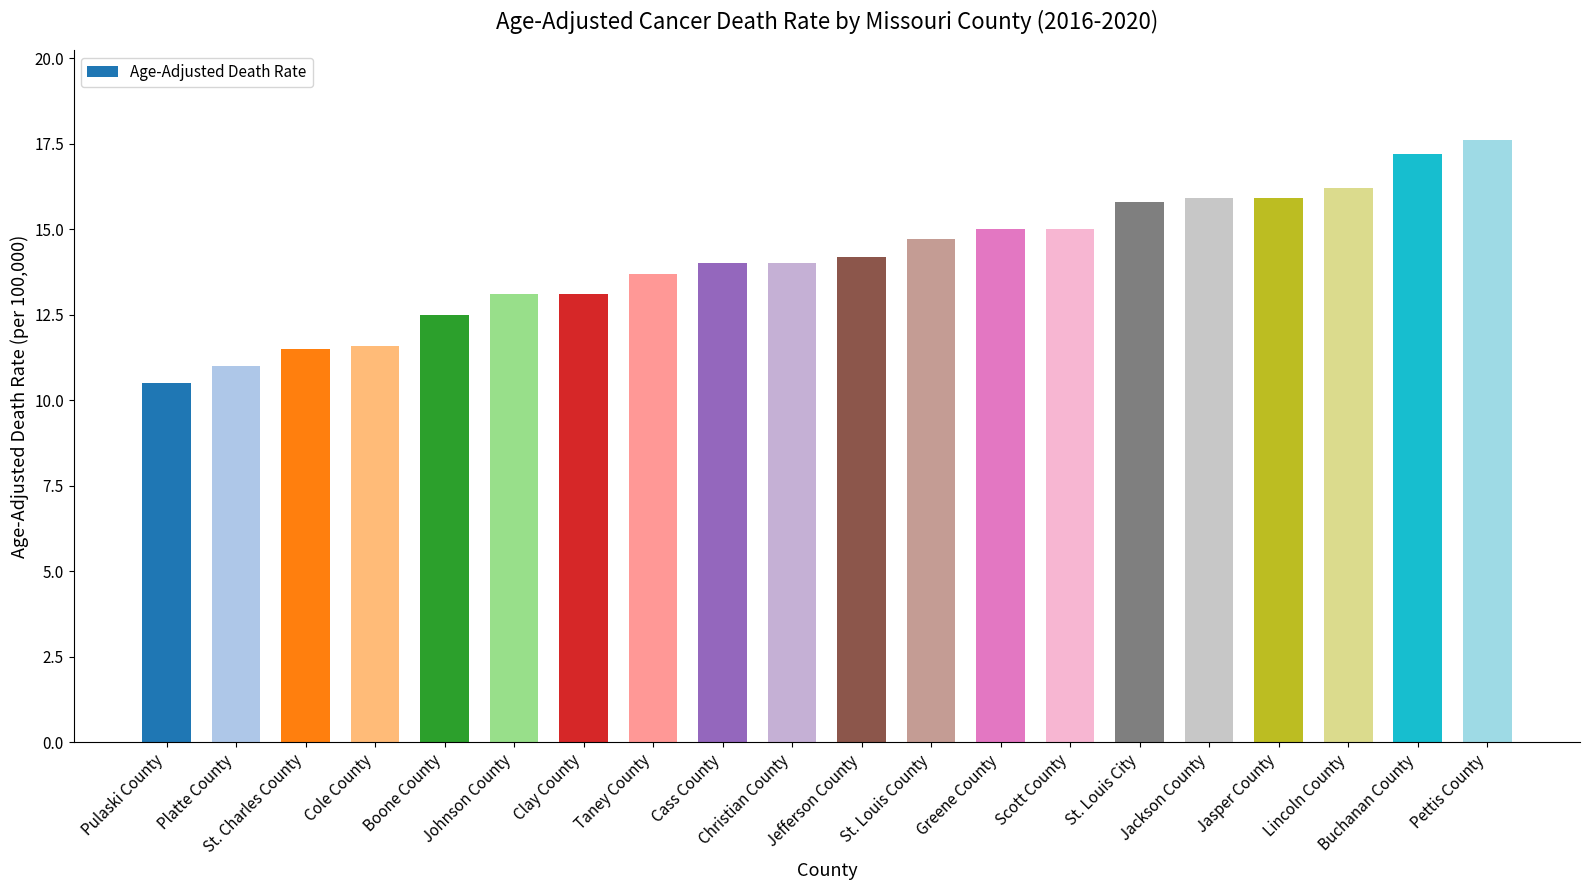

Does the chart contain stacked bars?

No